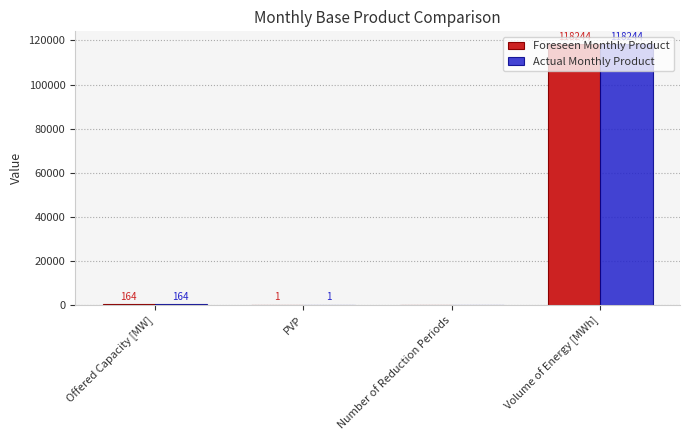

Does the chart contain stacked bars?

No